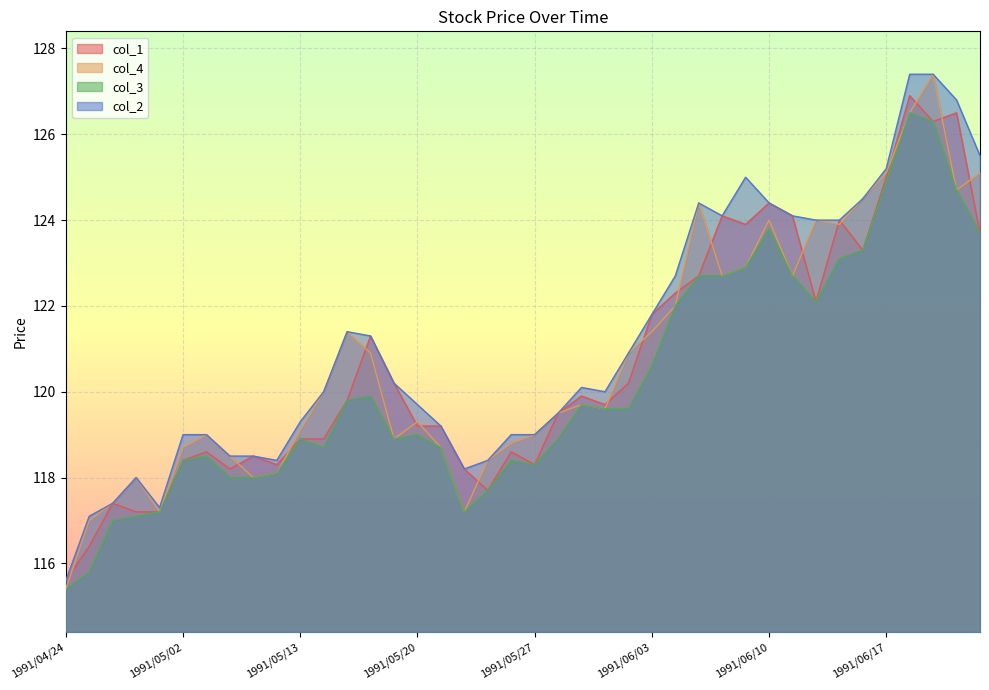

What is the sum of all col_1 values?

4826.5